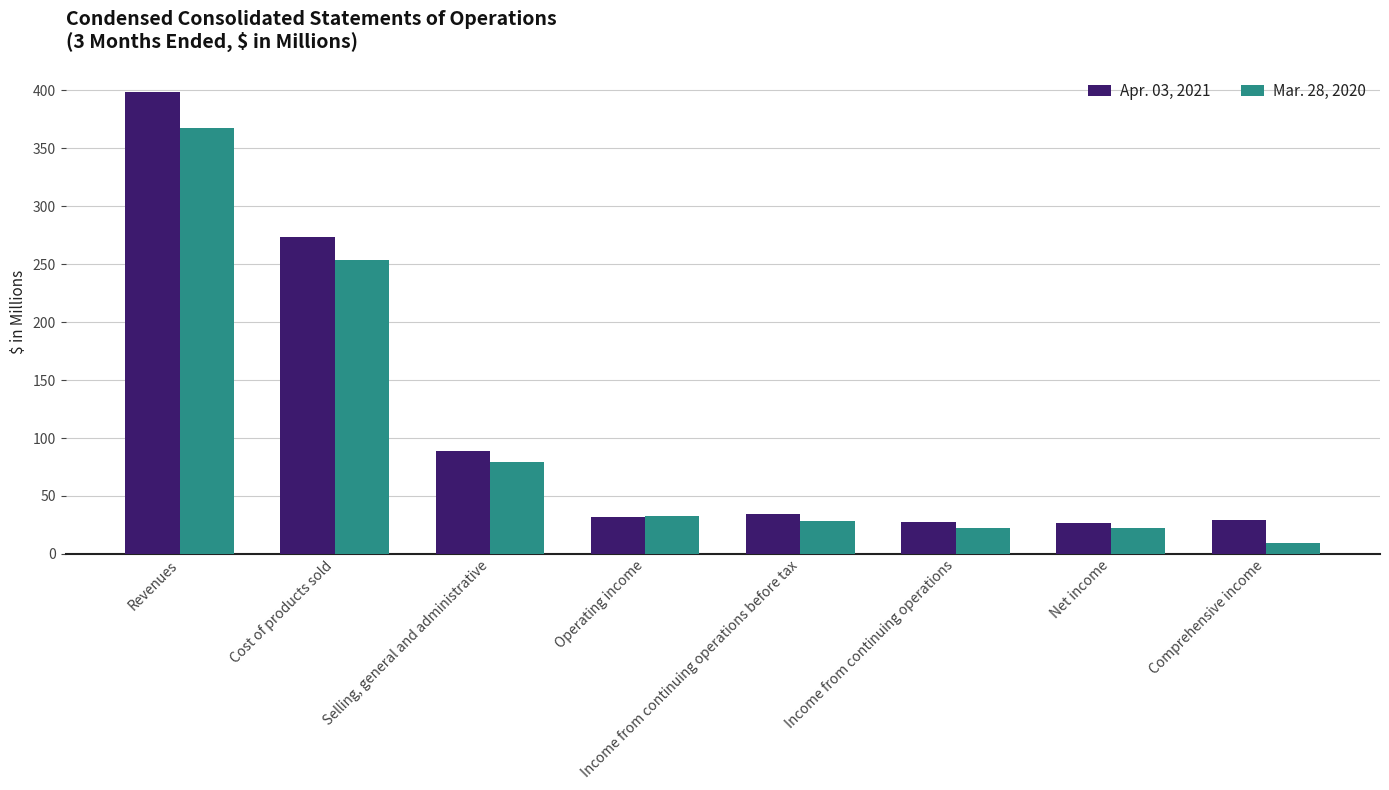

Which series has the largest total across all categories?

Apr. 03, 2021